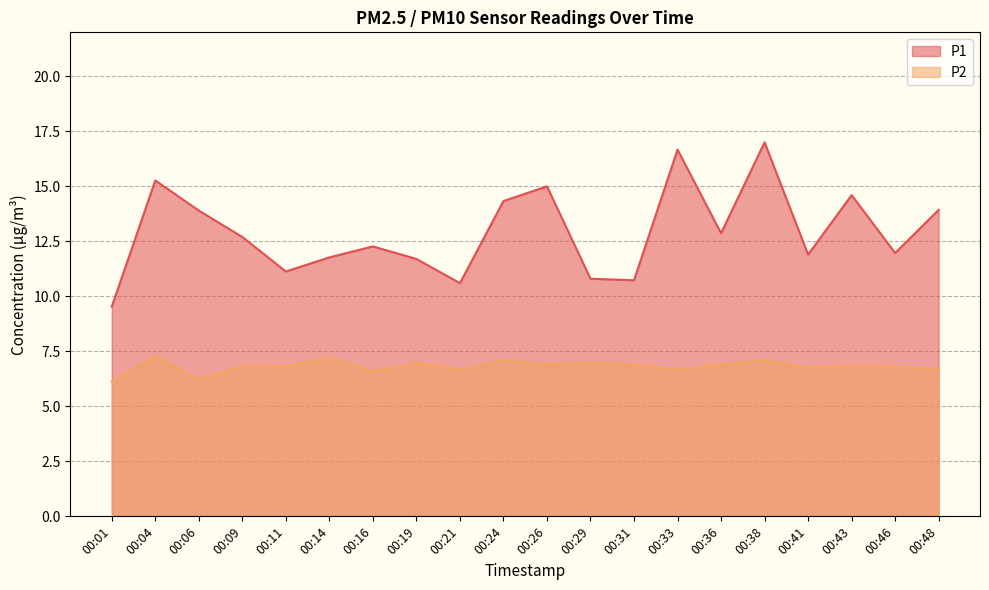

Reading right to left, extract all data points from this chart.

P1: 13.9	12.0	14.6	11.9	17.0	12.9	16.7	10.7	10.8	15.0	14.3	10.6	11.7	12.3	11.8	11.1	12.7	13.9	15.3	9.5
P2: 6.7	6.8	6.8	6.8	7.1	6.9	6.7	6.9	7.0	6.9	7.1	6.7	7.0	6.6	7.2	6.8	6.8	6.2	7.3	6.1